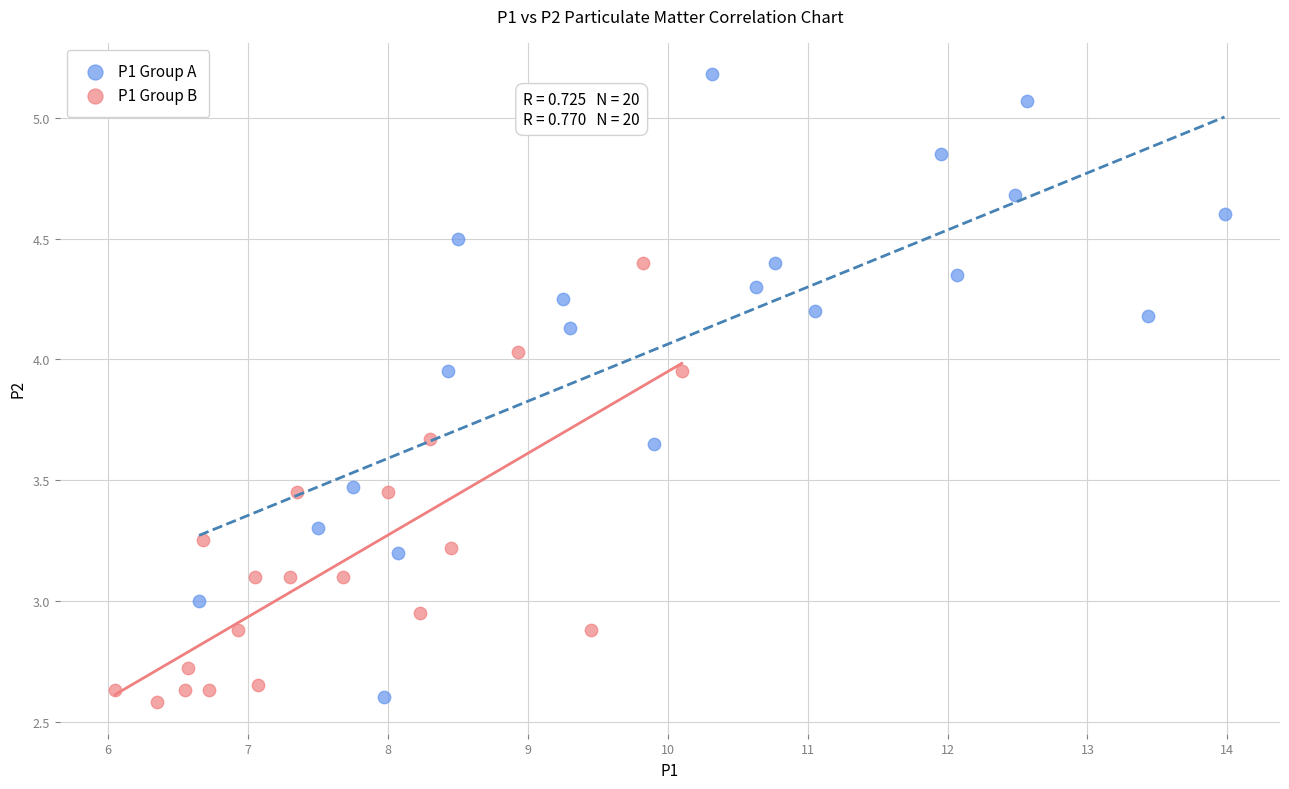

What are all the series names shown in the legend?

P1 Group A, P1 Group B